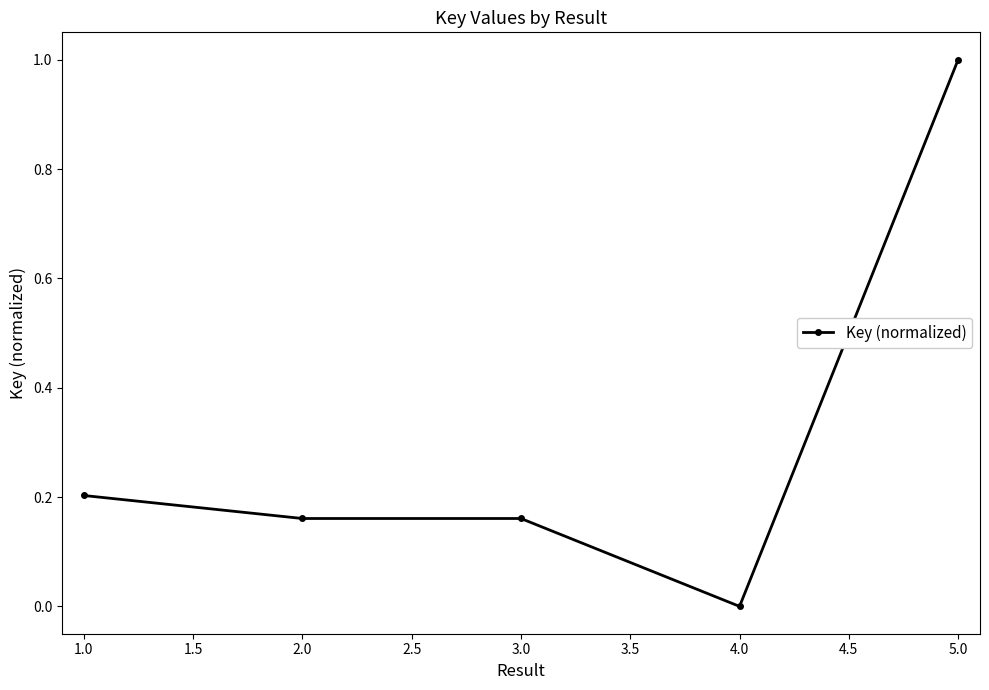

What is the difference between the values at 5.0 and 4.0?

1.0